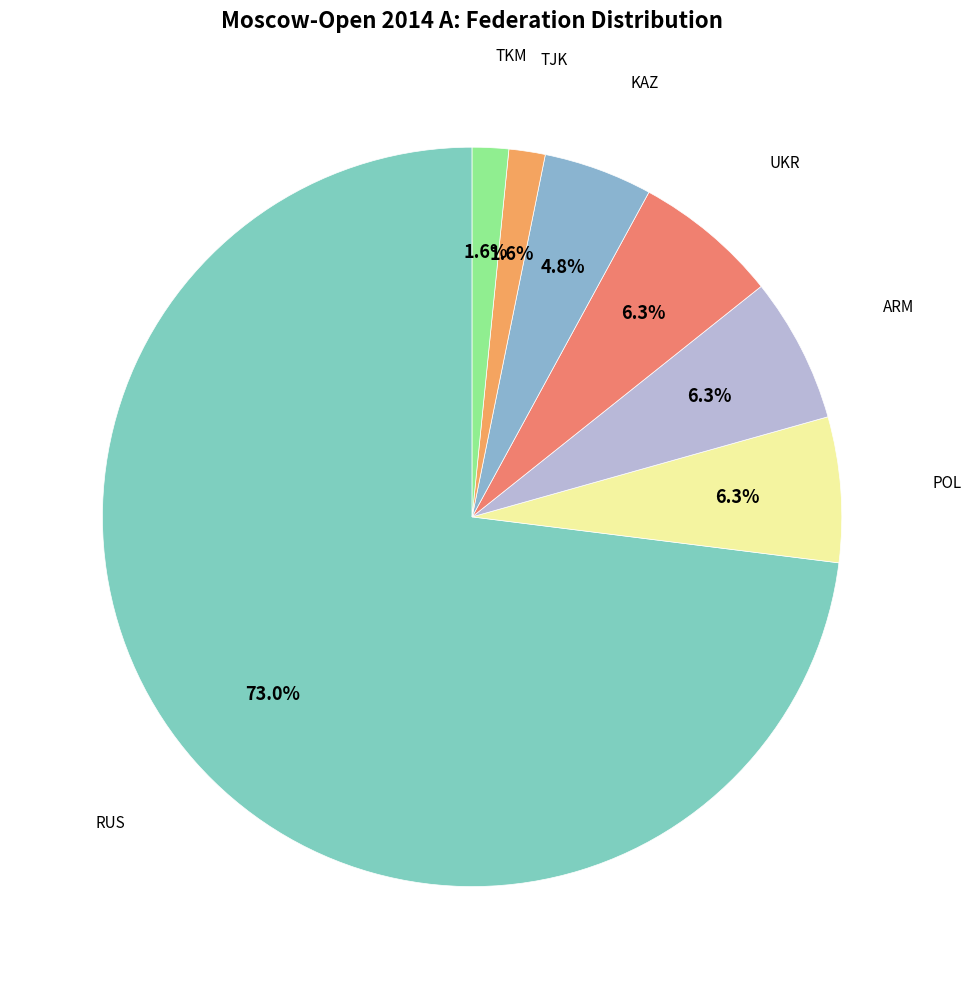

Is UKR the majority of the pie?

No